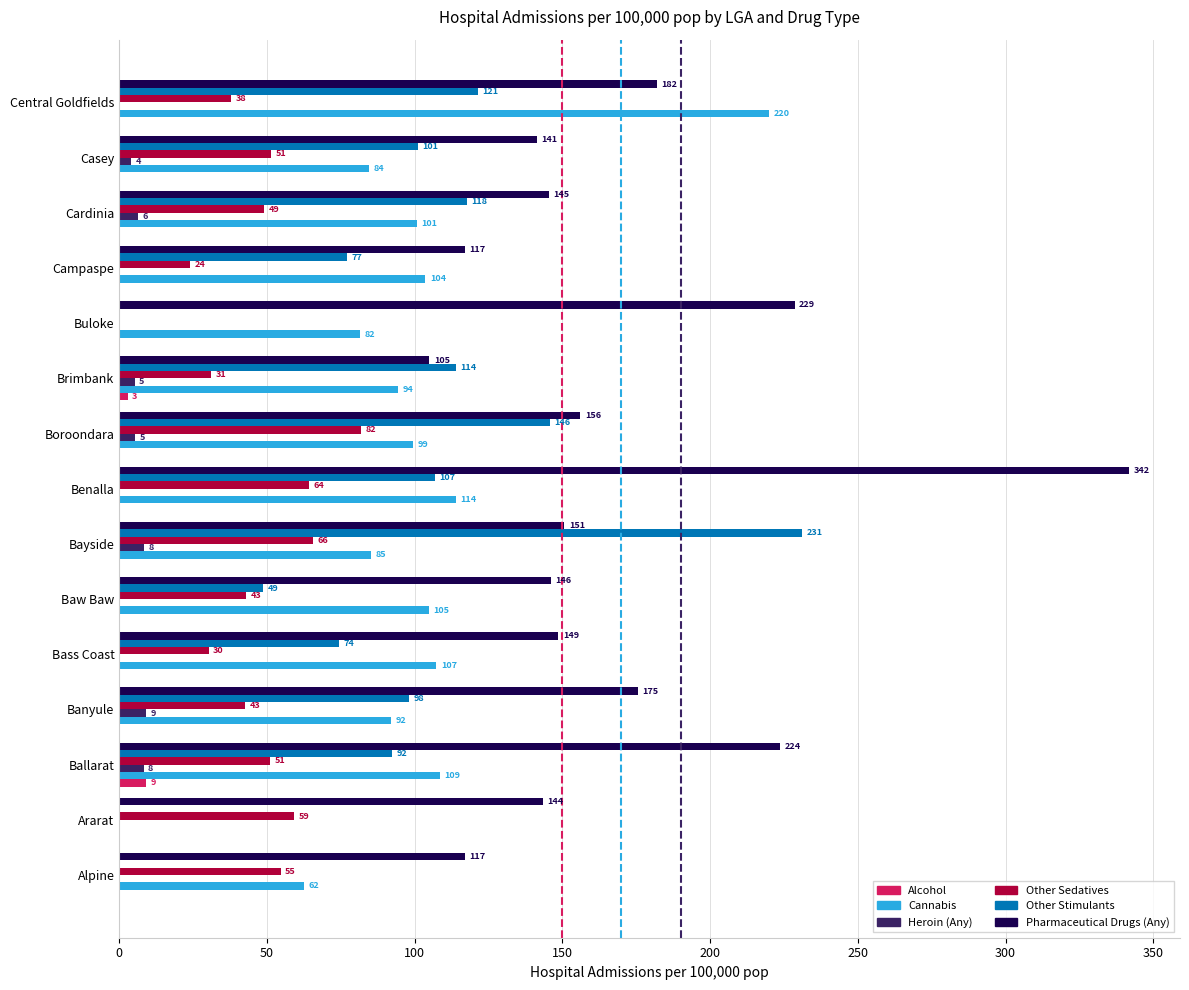

Is it true that Other Stimulants equals 30.8 at Casey?

False